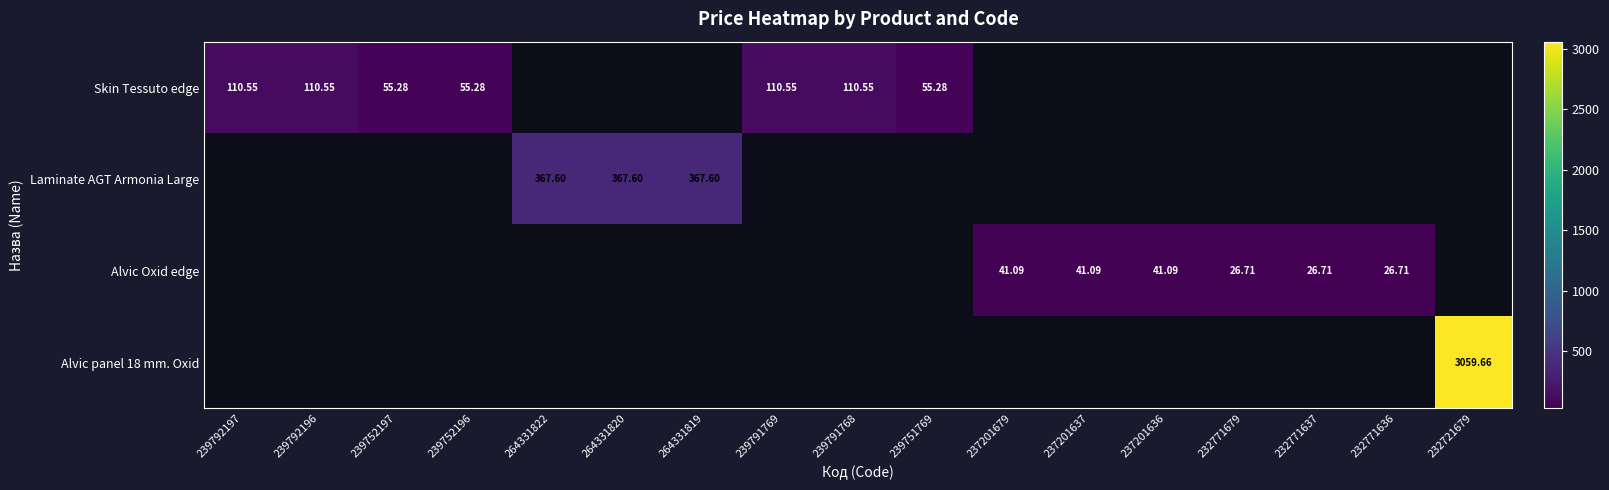

Is the value of Alvic panel 18 mm. Oxid at 232771636 greater than the value of Skin Tessuto edge at 239752196?

No